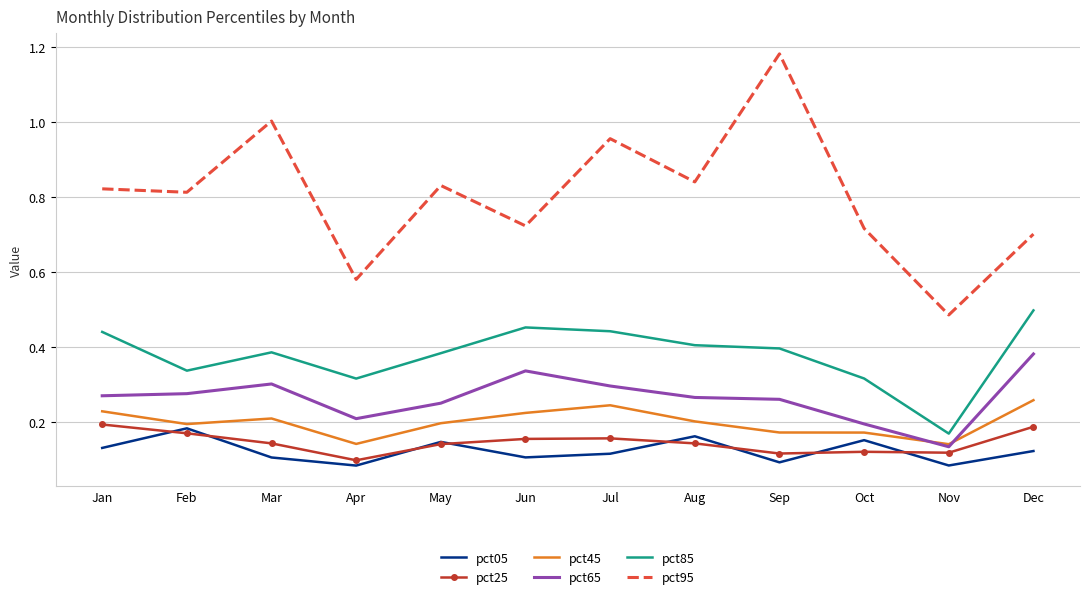

Is it true that pct65 equals 0.1 at Sep?

False